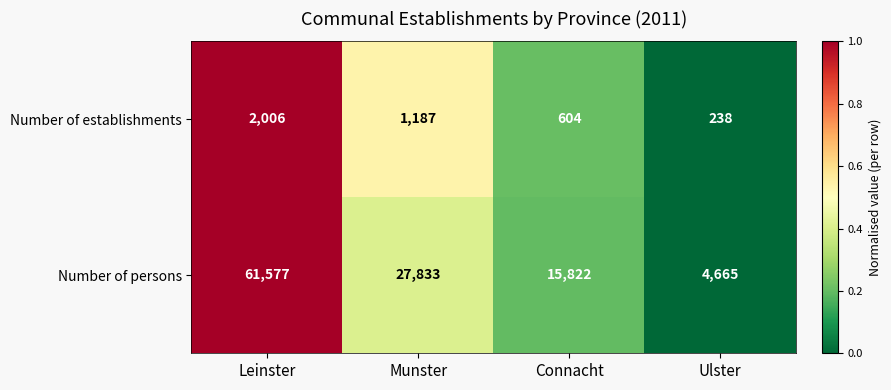

List the series in order of their overall mean, highest first.

Number of persons, Number of establishments